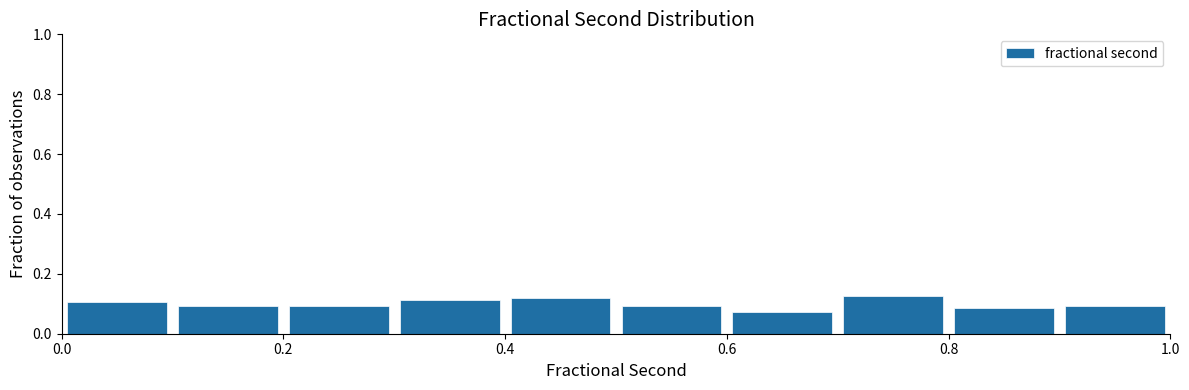

How tall is the bar that spans 0.0 to 0.1 on the x-axis? The values are not printed on the chart, so give them approximately, as read against the axis.

0.10